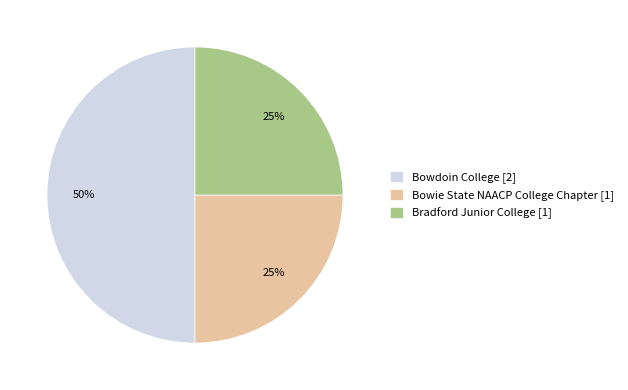

To the nearest percent, what is the combined percentage of Bowie State NAACP College Chapter and Bowdoin College?

75%